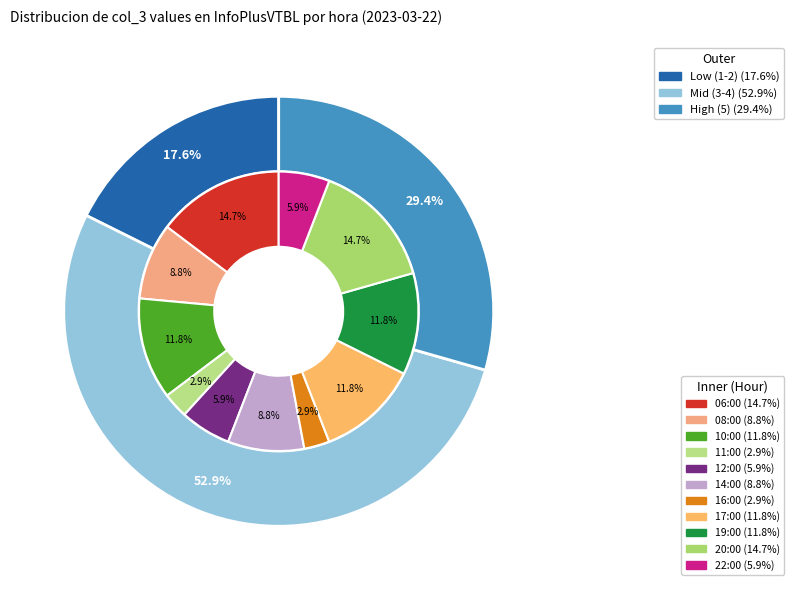

What is the smallest slice in the pie chart?

11:00